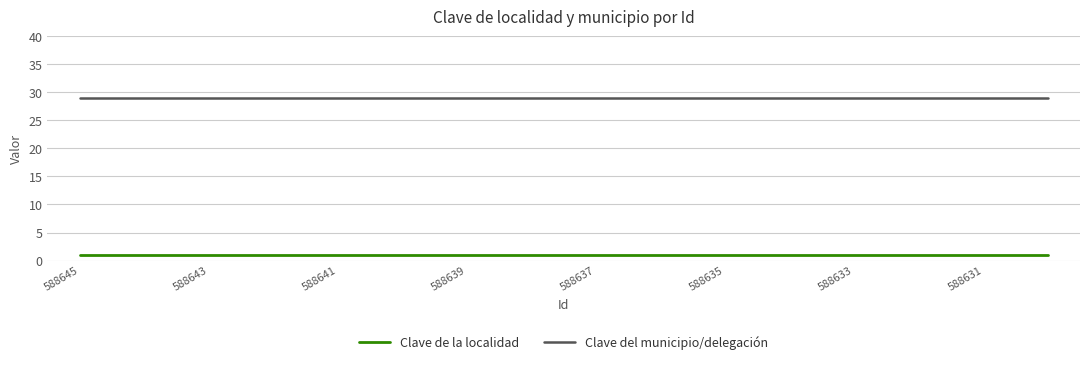

True or false: Clave del municipio/delegación and Clave de la localidad cross at least once.

False